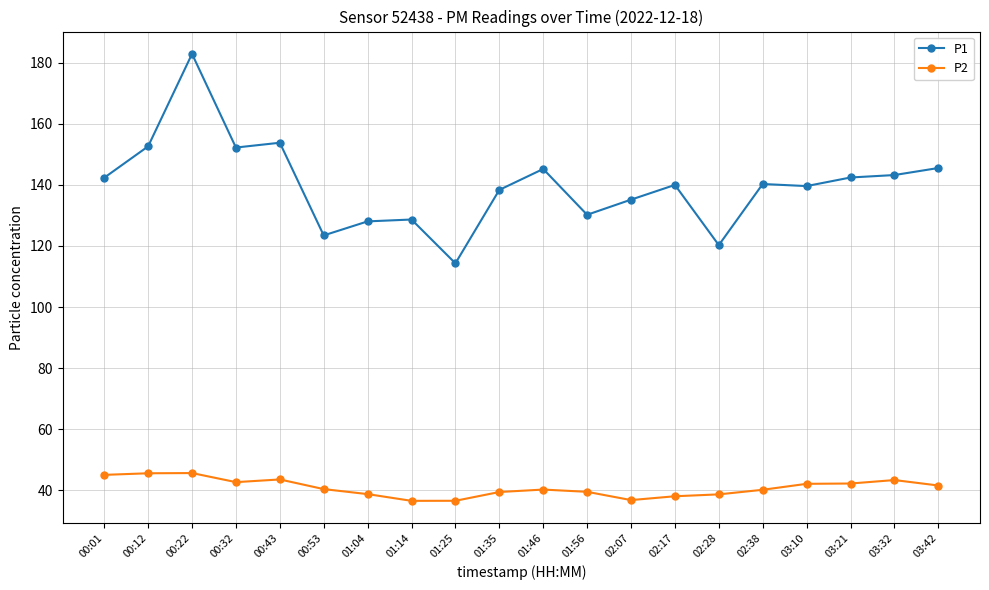

Where does the P1 series first go above 140?

00:01